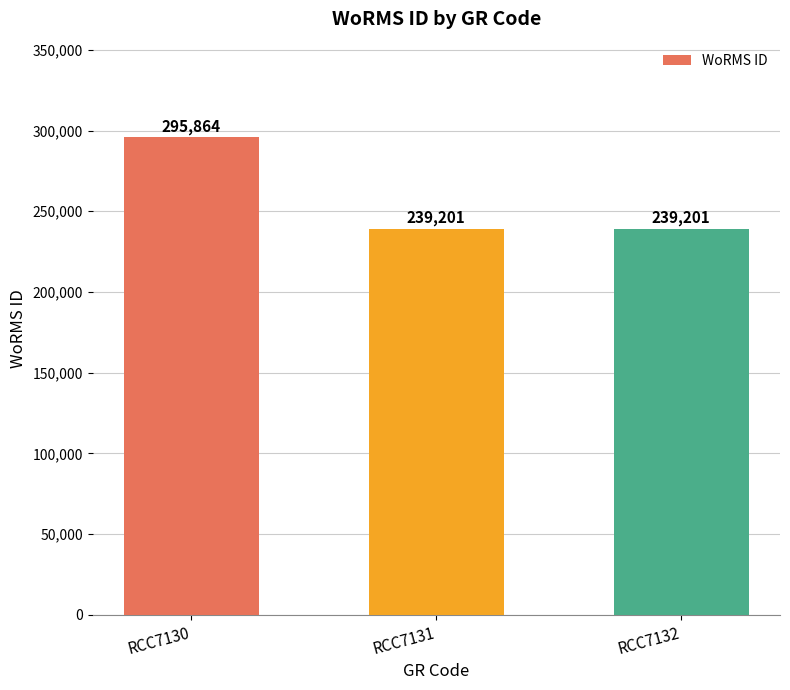

Which has a higher value, RCC7131 or RCC7130?

RCC7130